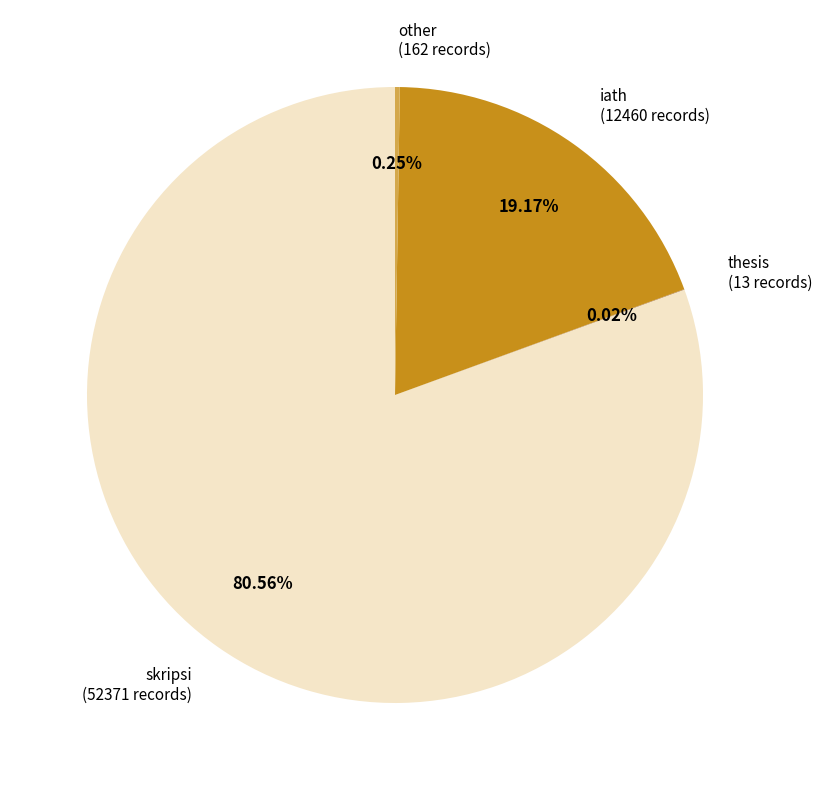

Count the number of slices in the pie.

4